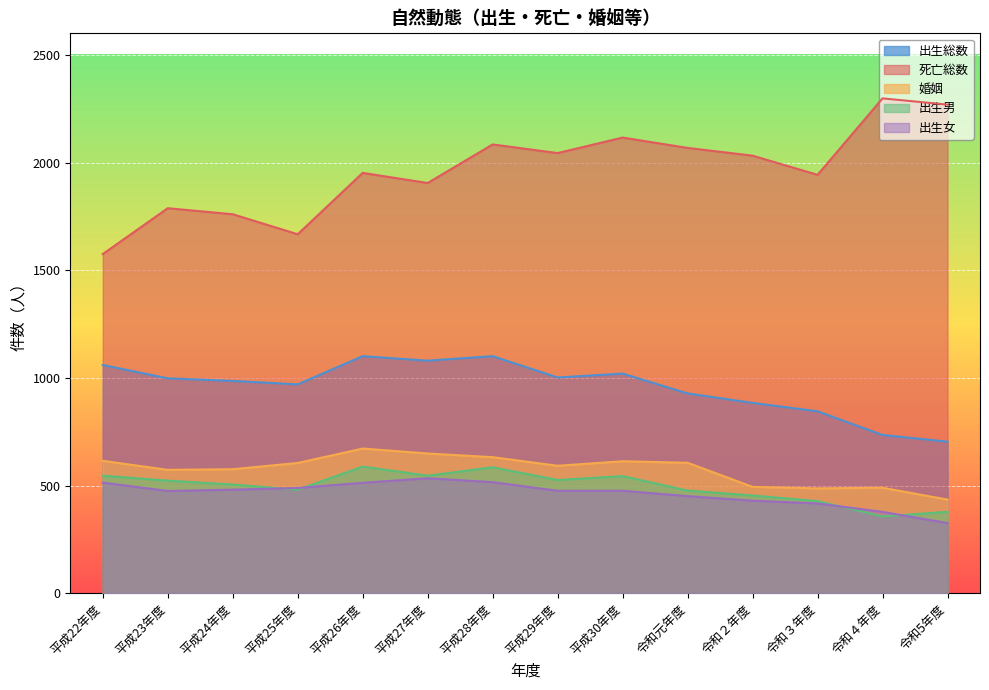

What is the approximate value of 婚姻 at 令和２年度, to the nearest 50?

500